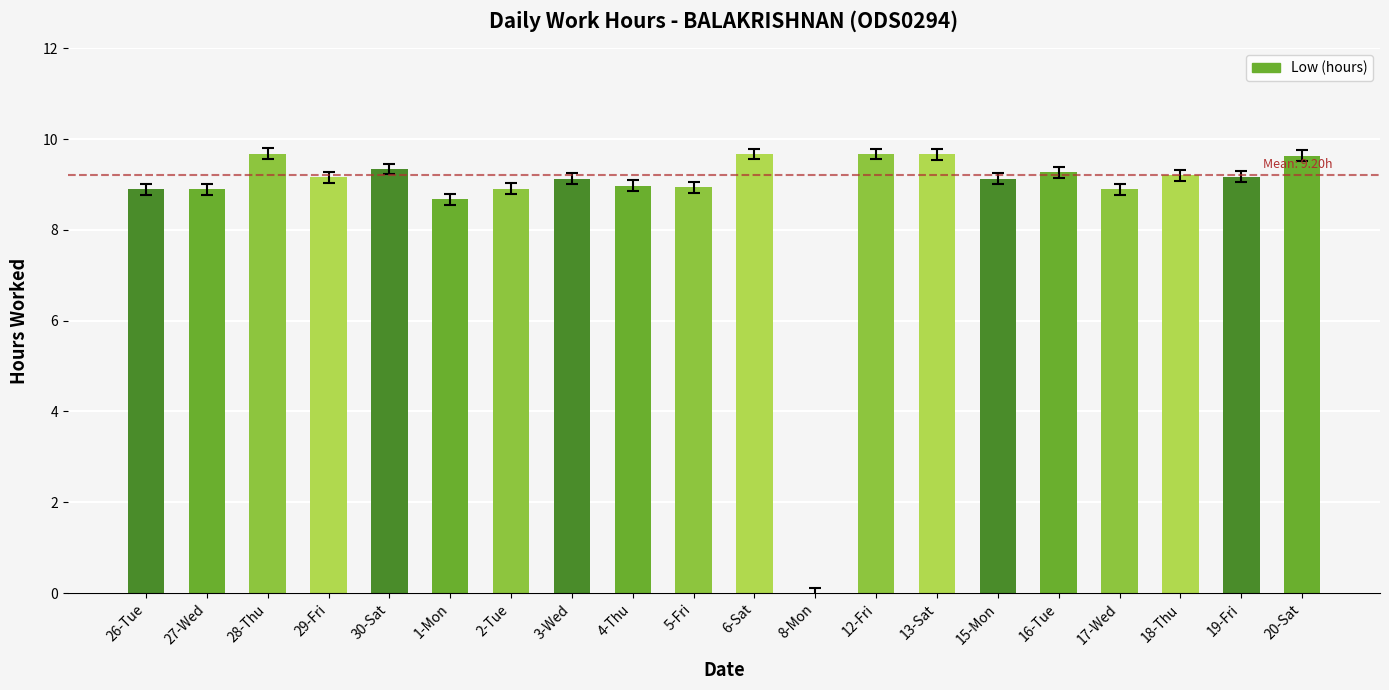

Where is the data nearest to the value 4?

8-Mon